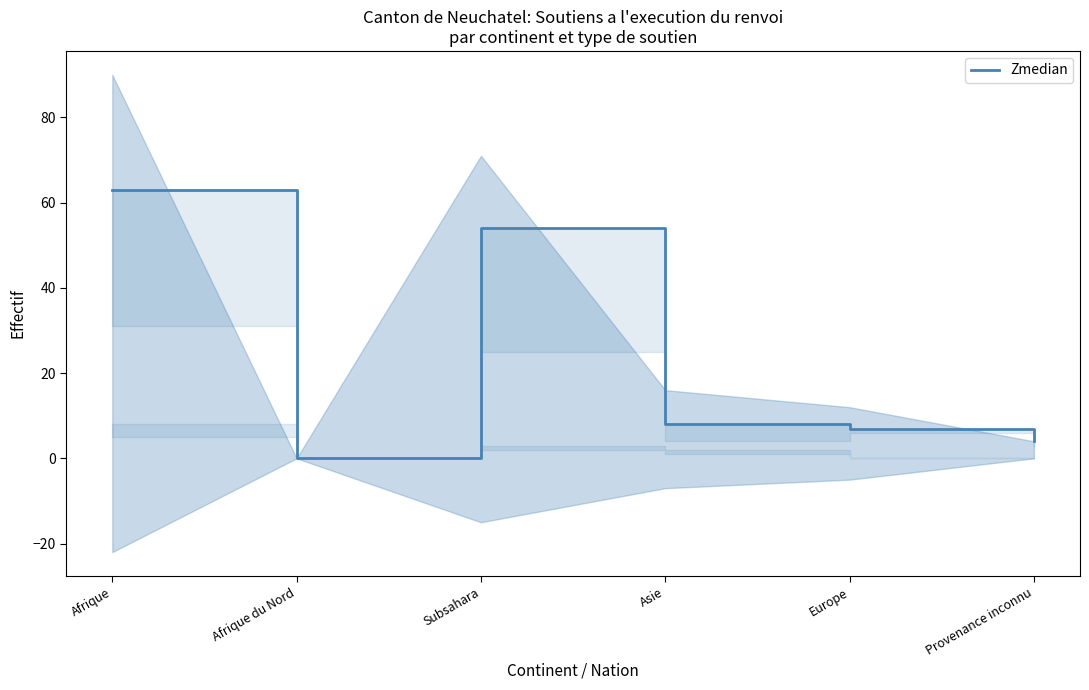

Which label corresponds to the largest value in the chart?

Afrique